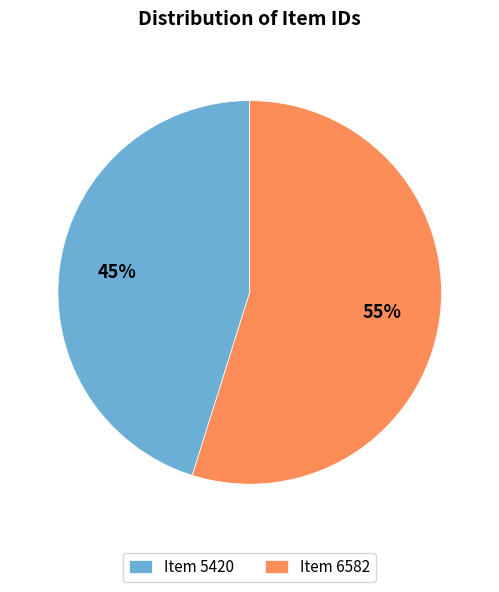

Between Item 6582 and Item 5420, which is larger?

Item 6582